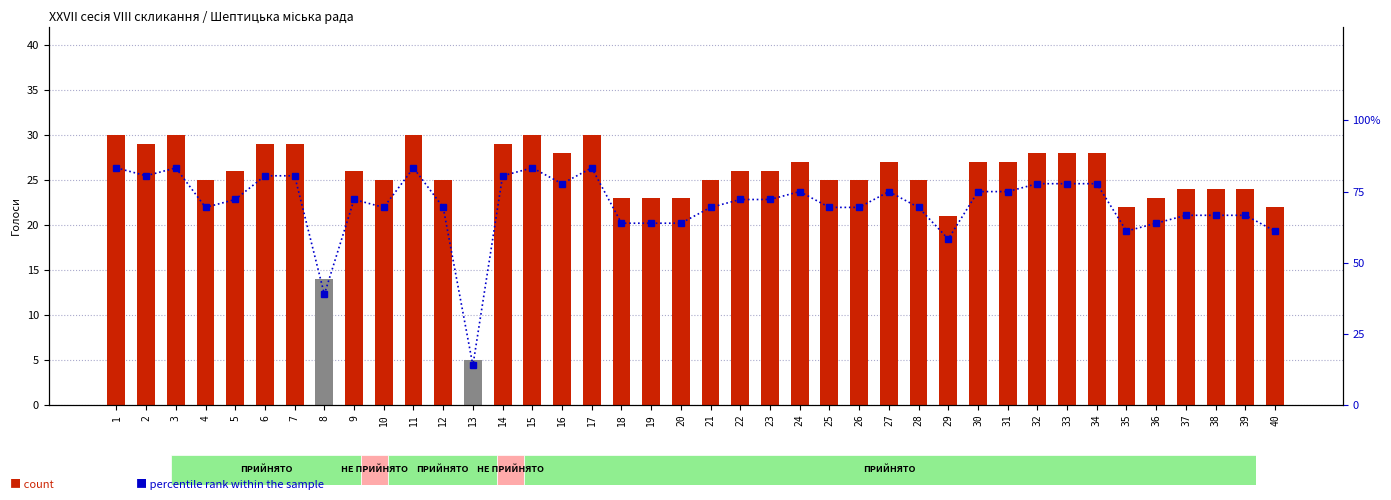

Reading left to right, what are all the values shown in this chart?

count: 30.0	29.0	30.0	25.0	26.0	29.0	29.0	14.0	26.0	25.0	30.0	25.0	5.0	29.0	30.0	28.0	30.0	23.0	23.0	23.0	25.0	26.0	26.0	27.0	25.0	25.0	27.0	25.0	21.0	27.0	27.0	28.0	28.0	28.0	22.0	23.0	24.0	24.0	24.0	22.0
percentile rank within the sample: 83.3	80.6	83.3	69.4	72.2	80.6	80.6	38.9	72.2	69.4	83.3	69.4	13.9	80.6	83.3	77.8	83.3	63.9	63.9	63.9	69.4	72.2	72.2	75.0	69.4	69.4	75.0	69.4	58.3	75.0	75.0	77.8	77.8	77.8	61.1	63.9	66.7	66.7	66.7	61.1